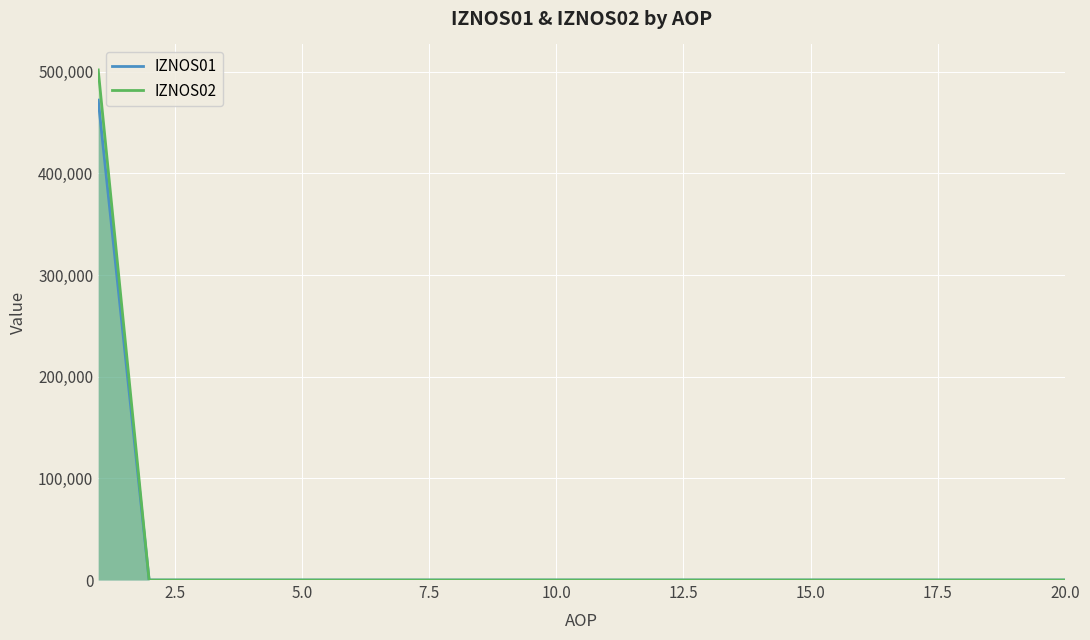

Rank the series by their maximum value, from lowest to highest.

IZNOS01, IZNOS02